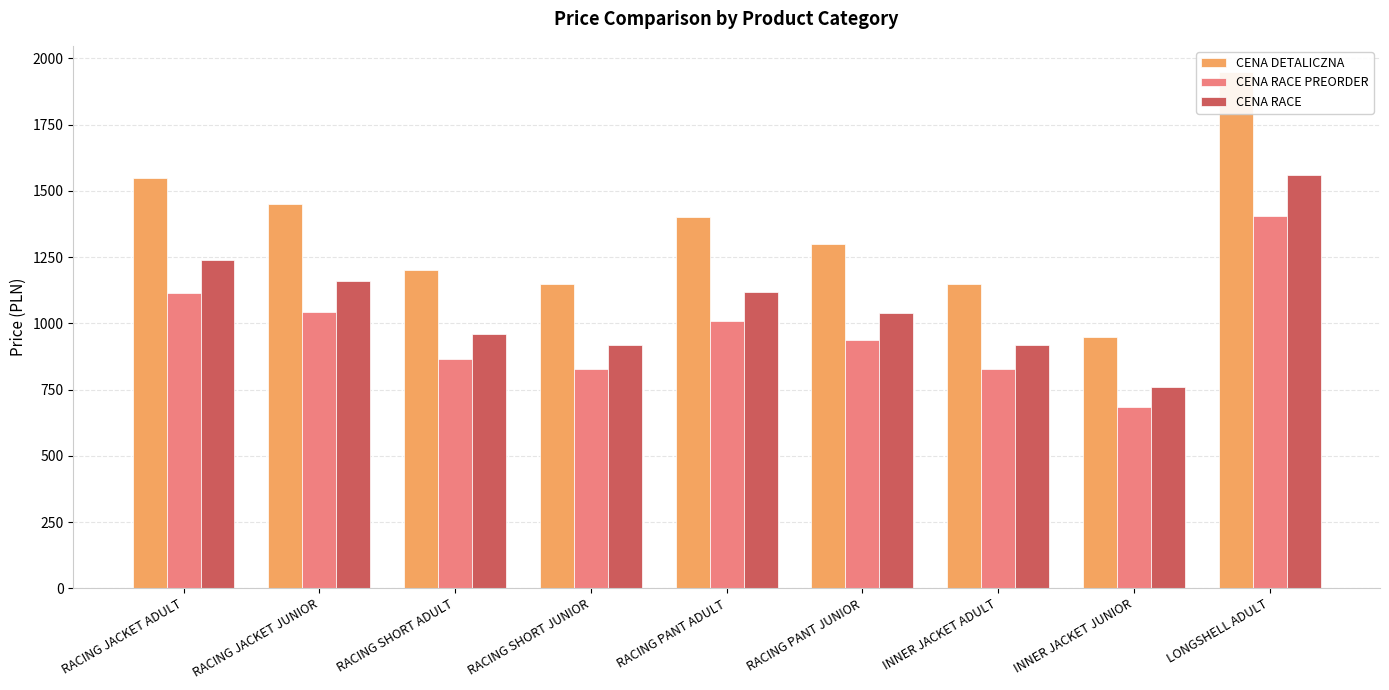

How many data points does each series have?

9